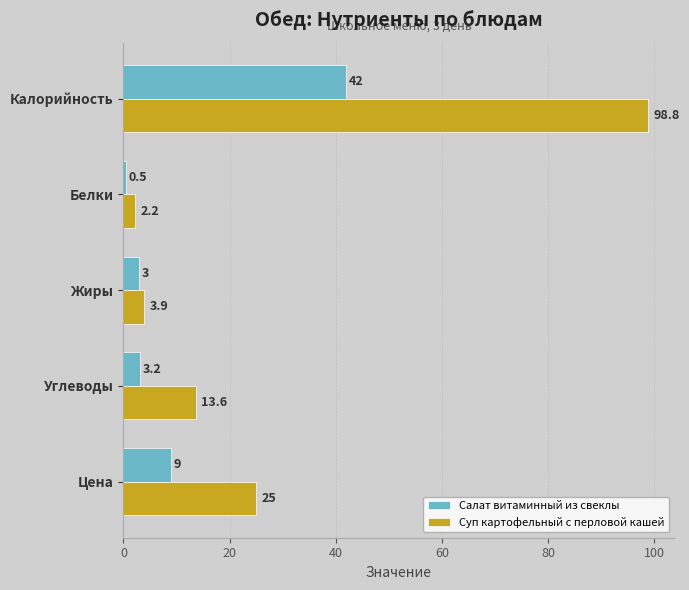

Which series has the largest total across all categories?

Суп картофельный с перловой кашей